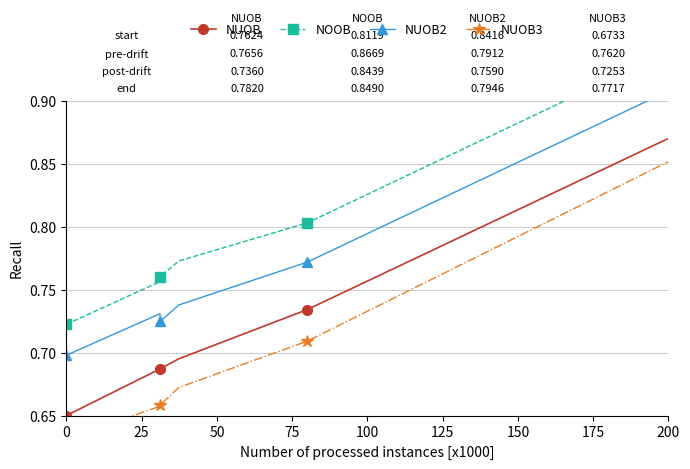

The NUOB series shows 1.2 at 200. True or false?

False